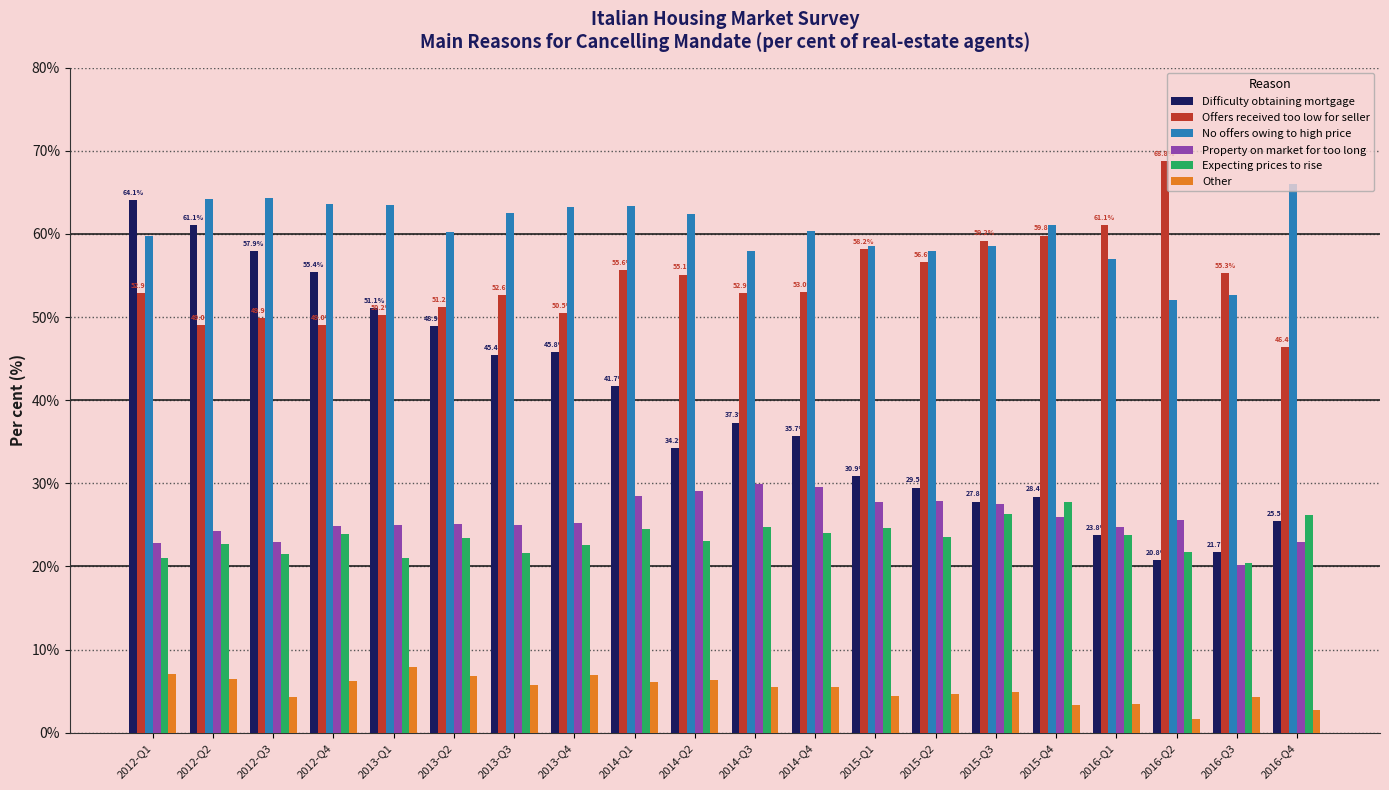

What is the label of the 2nd bar from the right?

2016-Q3